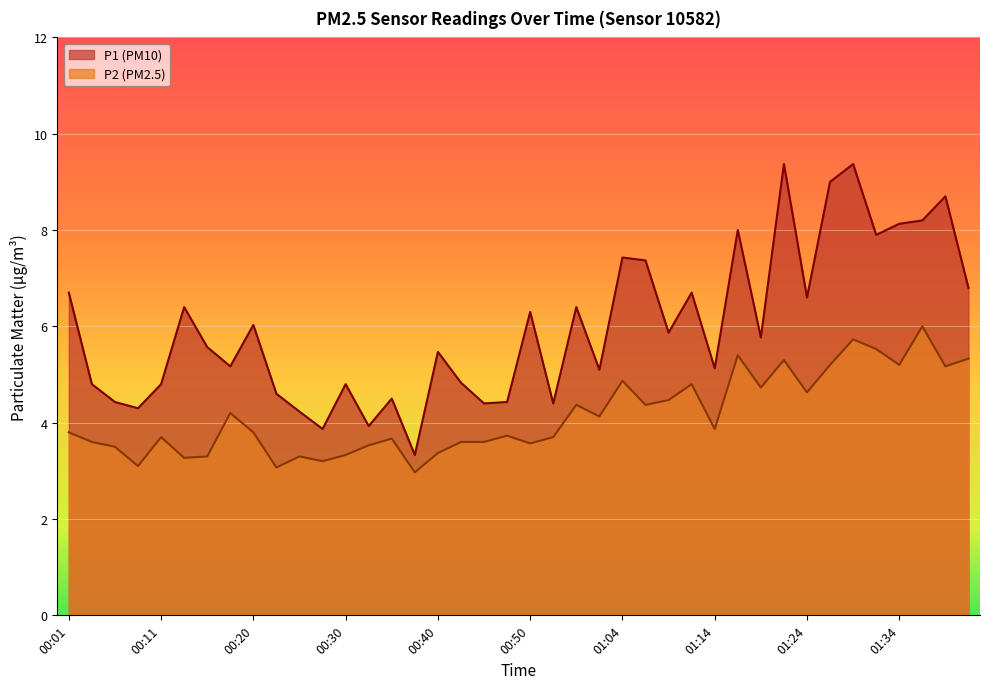

Which has a higher value, 00:38 or 00:30?

00:30